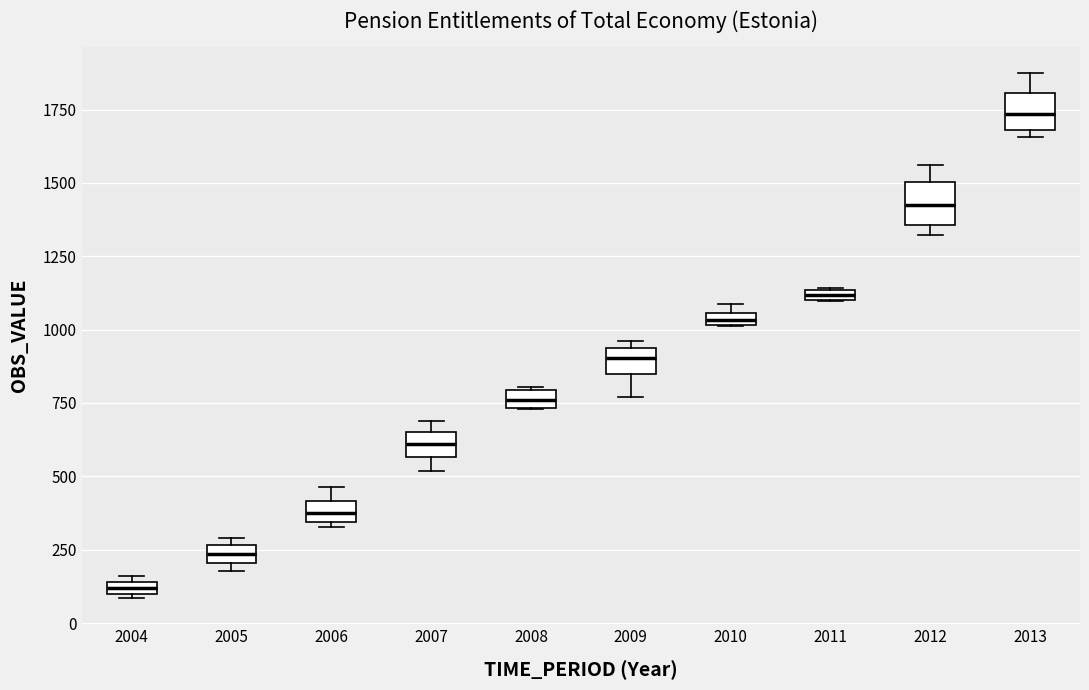

Which box has the lowest median line?

2004